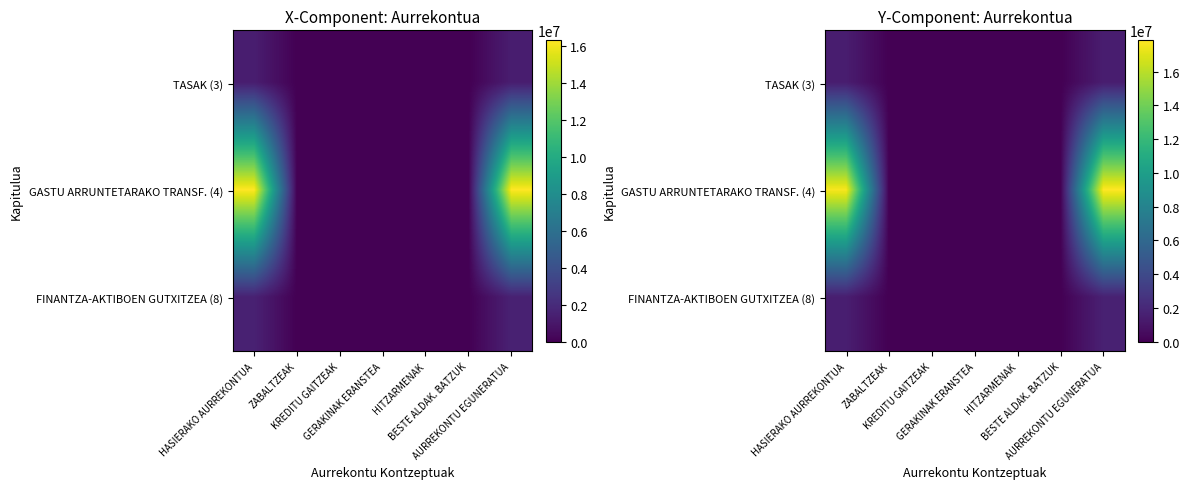

At which category does the chart reach its peak across all series?

AURREKONTU EGUNERATUA